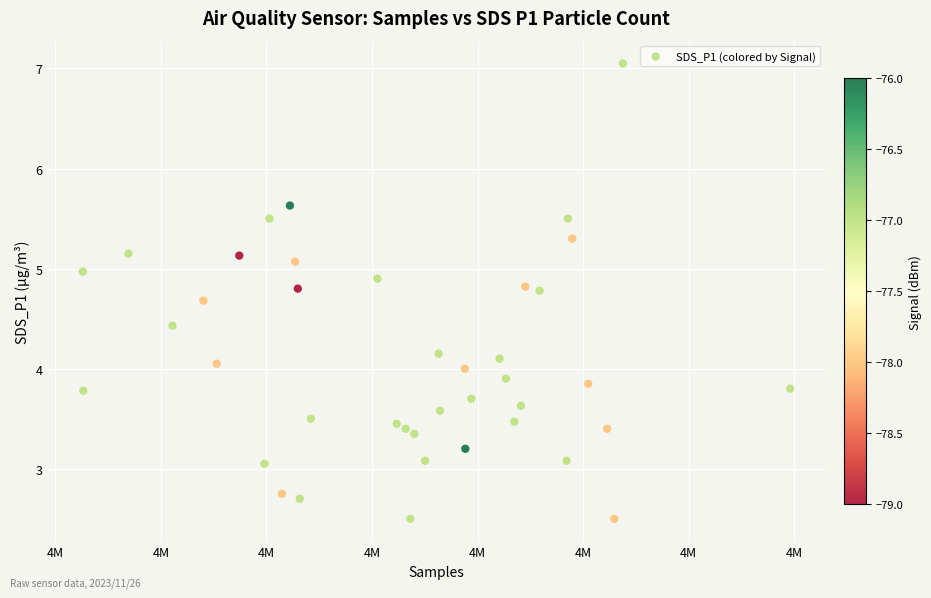

What is the range of X values (max minus min)?

13401.0